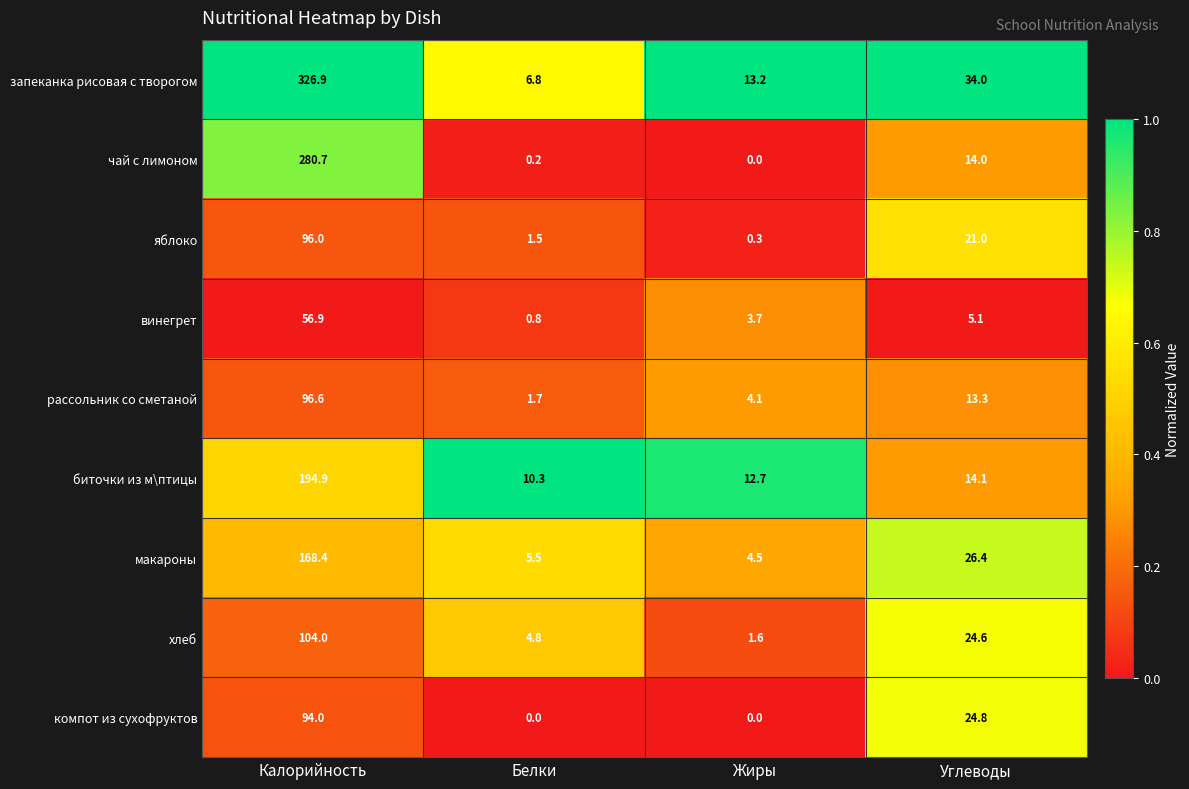

Rank the series at Калорийность from lowest to highest value.

винегрет, компот из сухофруктов, яблоко, рассольник со сметаной, хлеб, макароны, биточки из м\птицы, чай с лимоном, запеканка рисовая с творогом